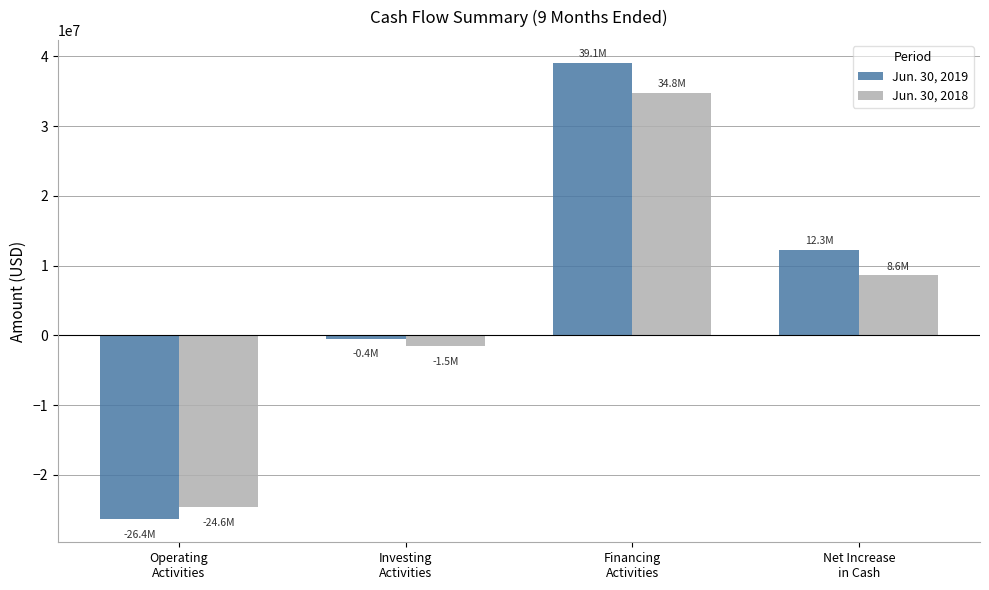

Which series has the largest range (max minus min)?

Jun. 30, 2019